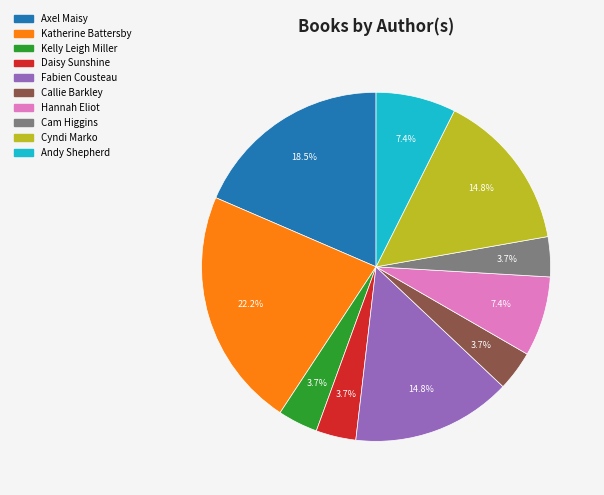

Does any single category account for the majority?

No